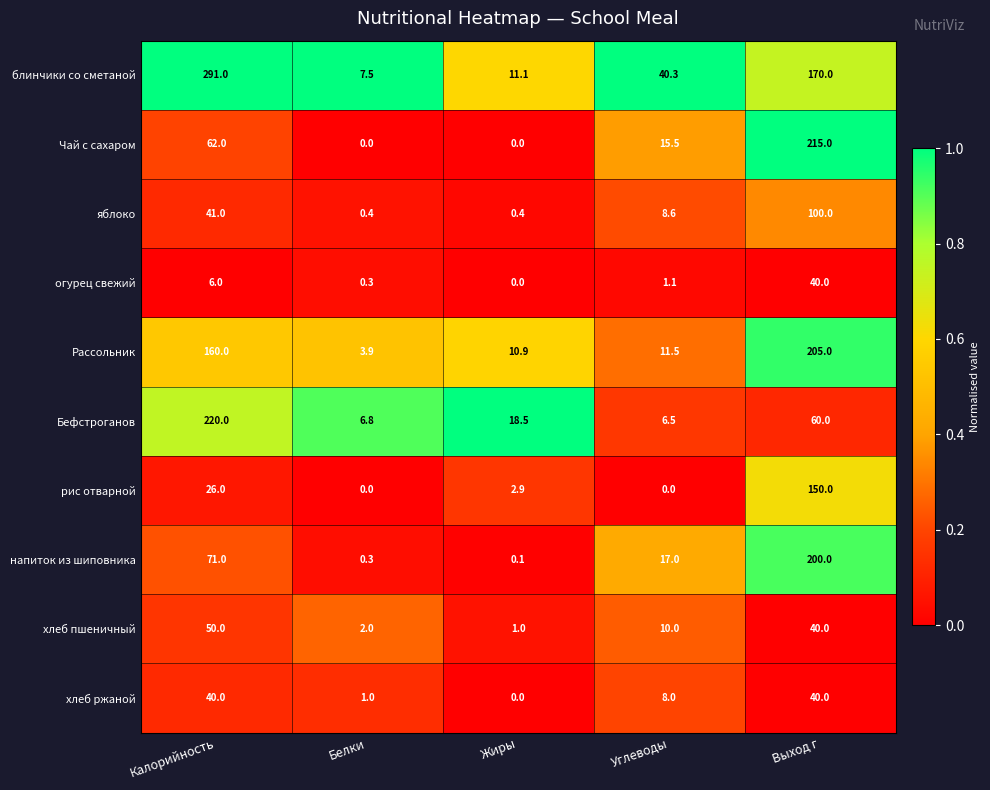

What is the spread (max minus min) of values at Белки?

7.5